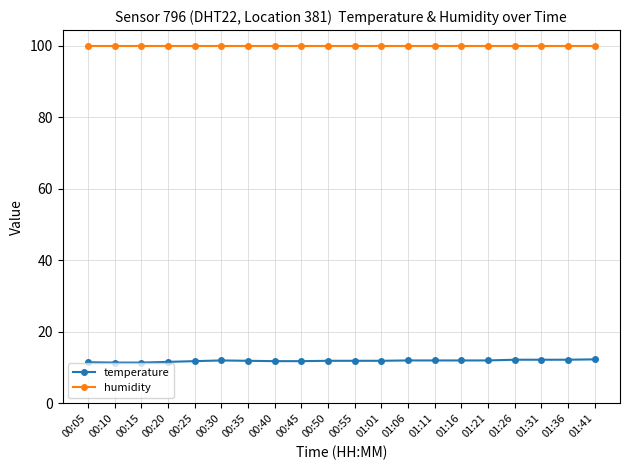

What is the minimum value for temperature?

11.4